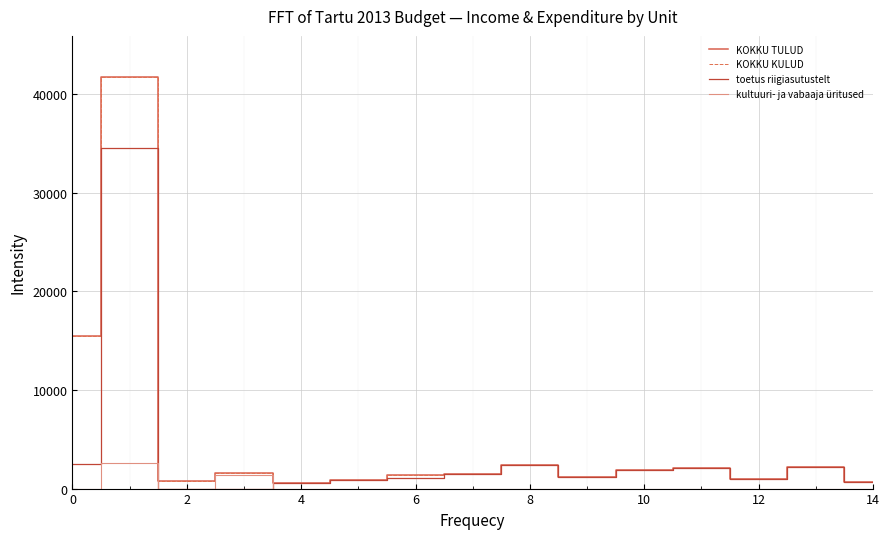

Is this an area chart (filled region under the line)?

No